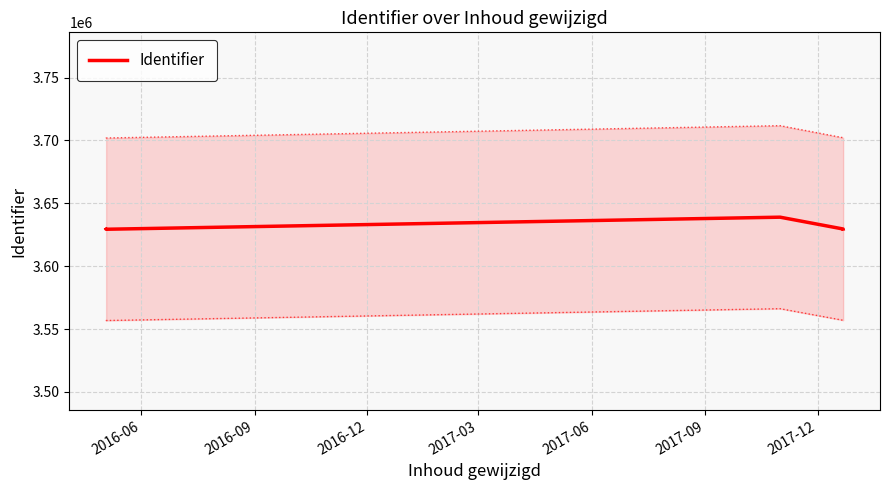

What is the lowest value of the Identifier series?

3629356